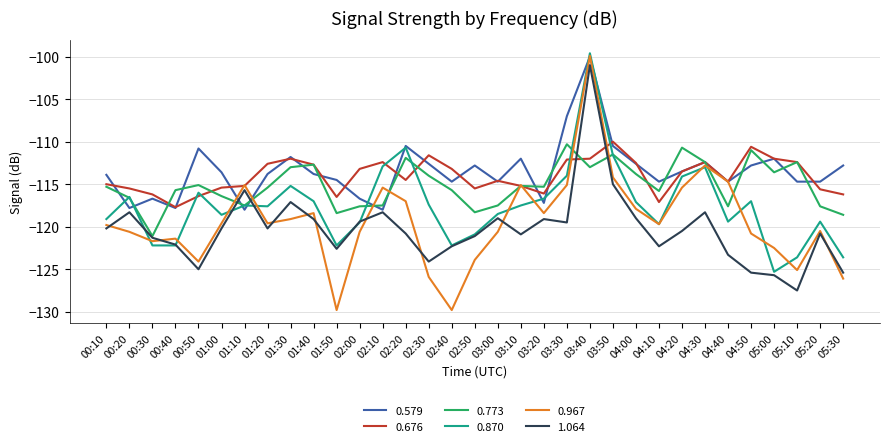

What position from the right is 01:50?

23